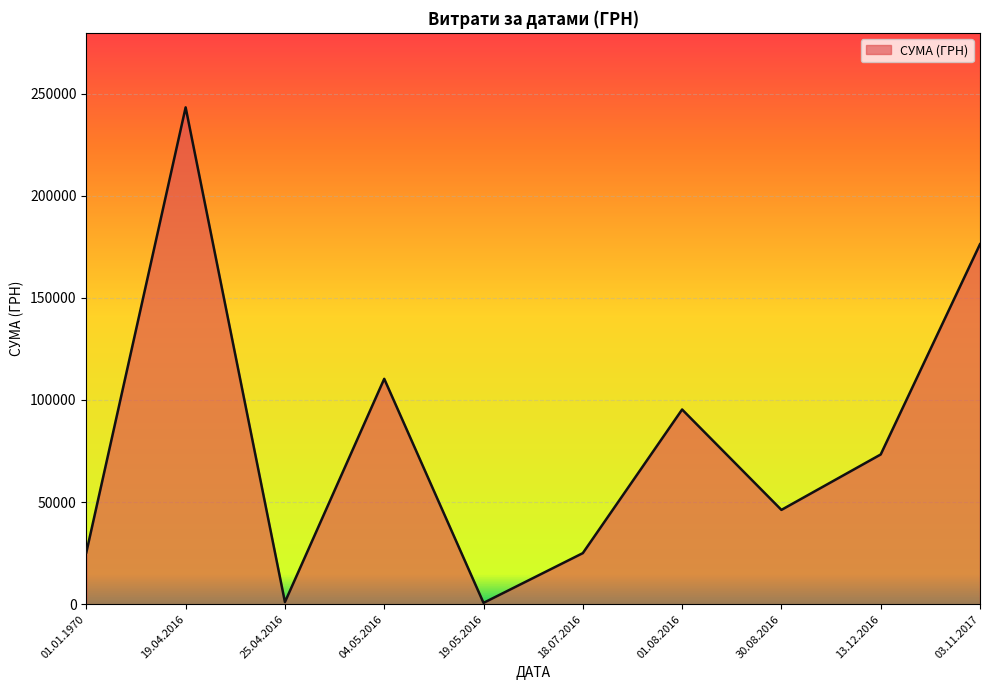

What is the difference between the values at 13.12.2016 and 04.05.2016?

37040.8